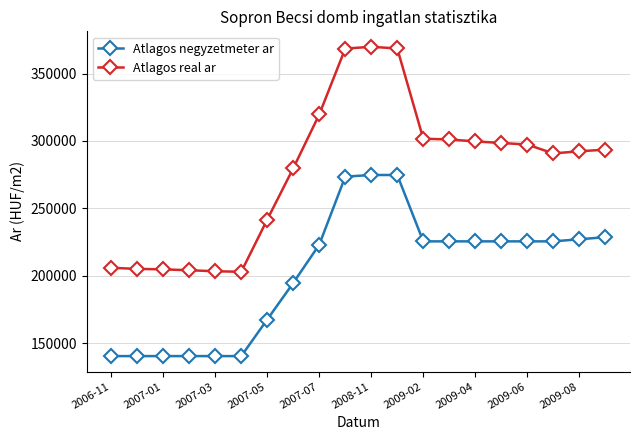

True or false: Atlagos real ar and Atlagos negyzetmeter ar intersect in this chart.

False